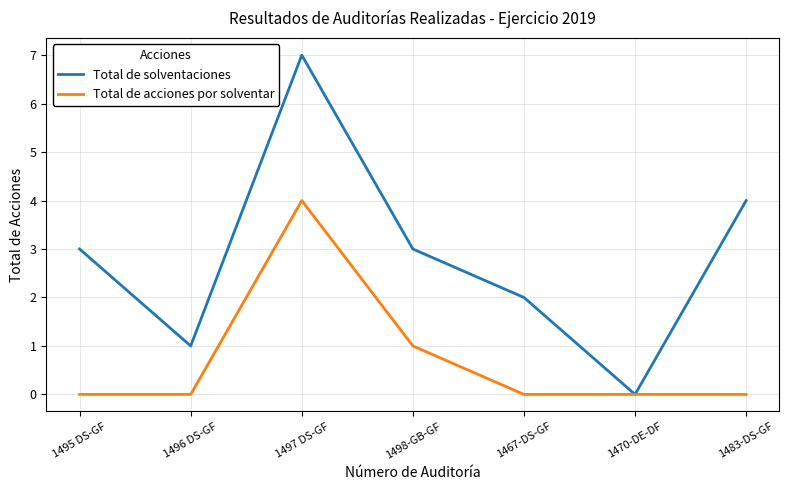

Rank the series by their maximum value, from highest to lowest.

Total de solventaciones, Total de acciones por solventar